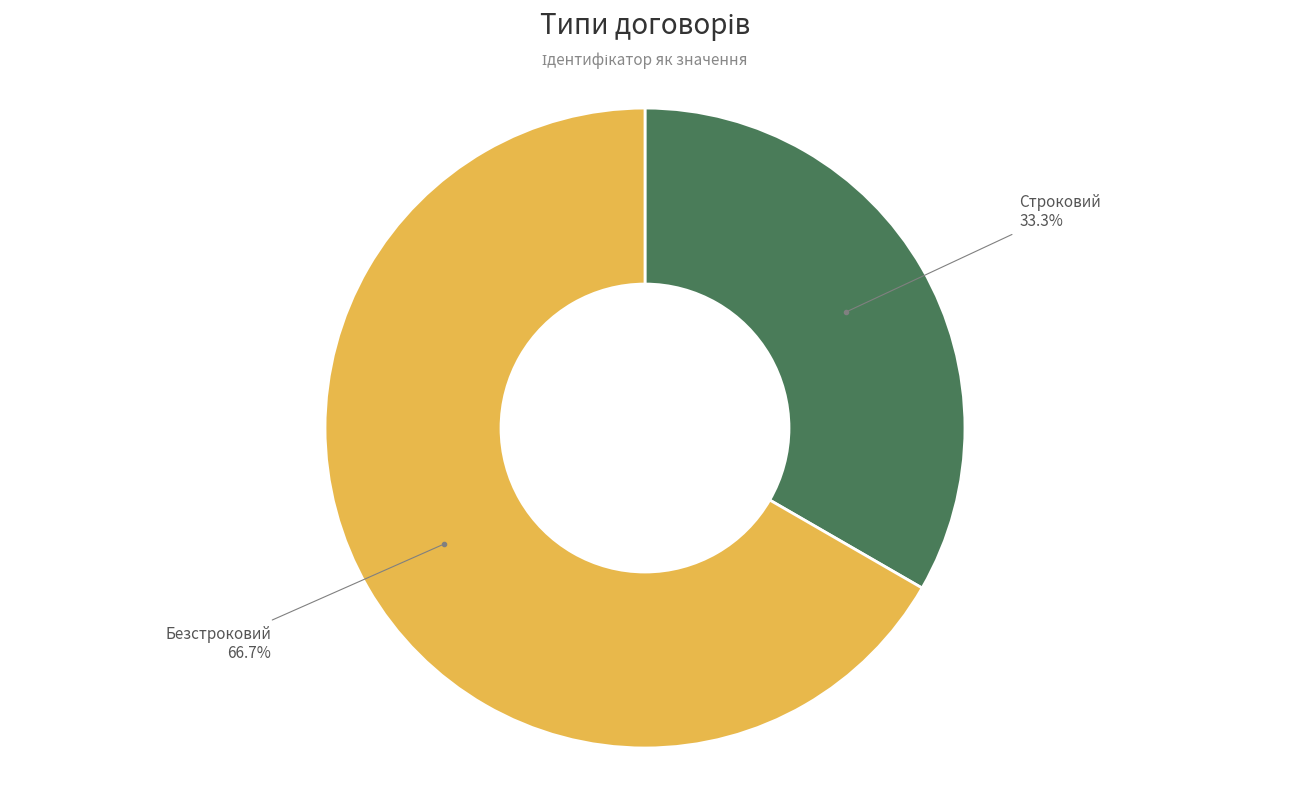

Does any single category account for the majority?

Yes